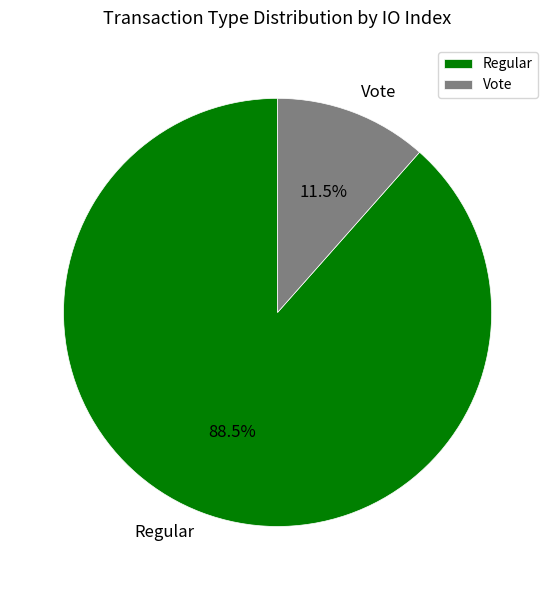

Do Regular and Vote together represent more than half of the pie?

Yes